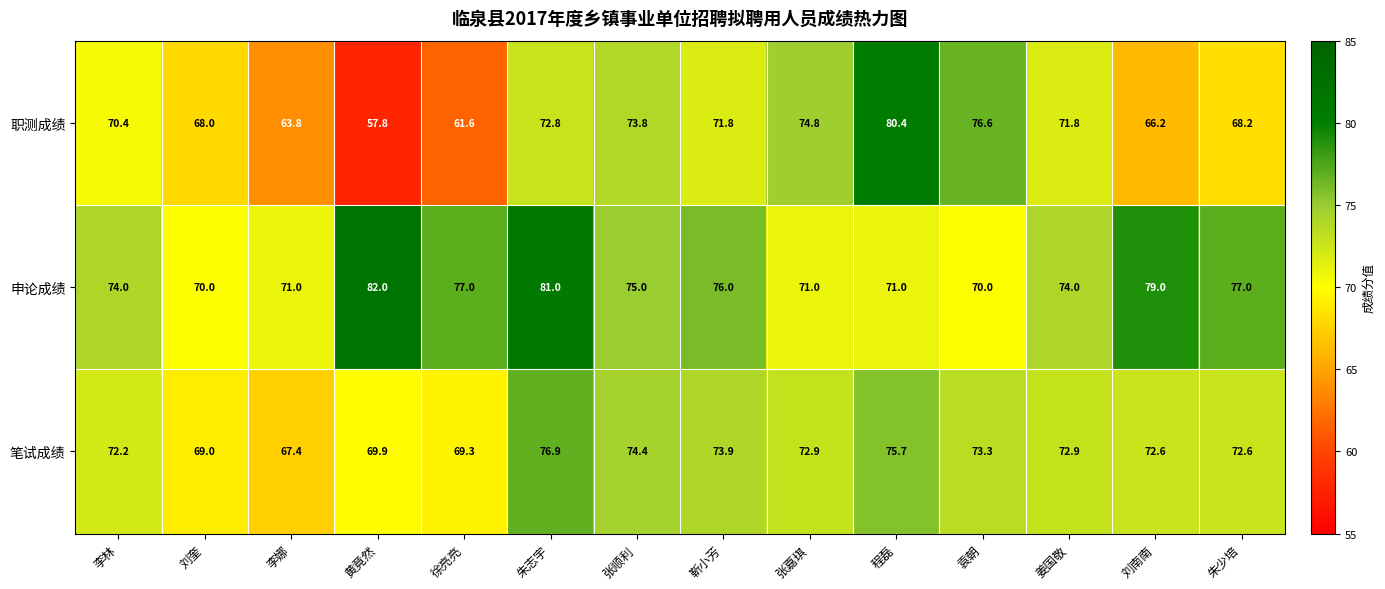

What is the difference between the 笔试成绩 values at 朱志宇 and 李林?

4.7